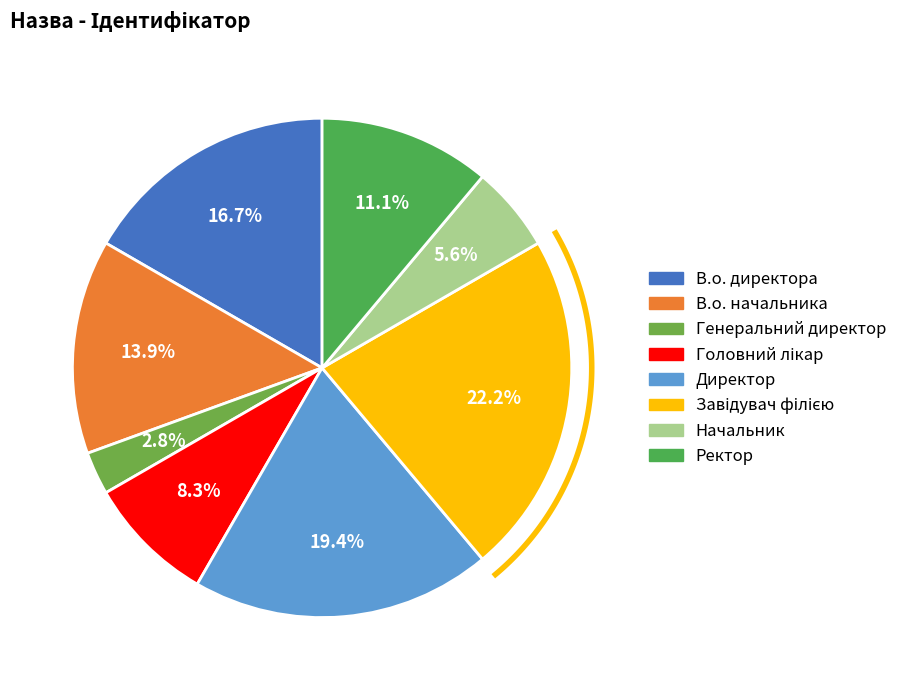

Which category has the biggest portion of the pie?

Завідувач філією